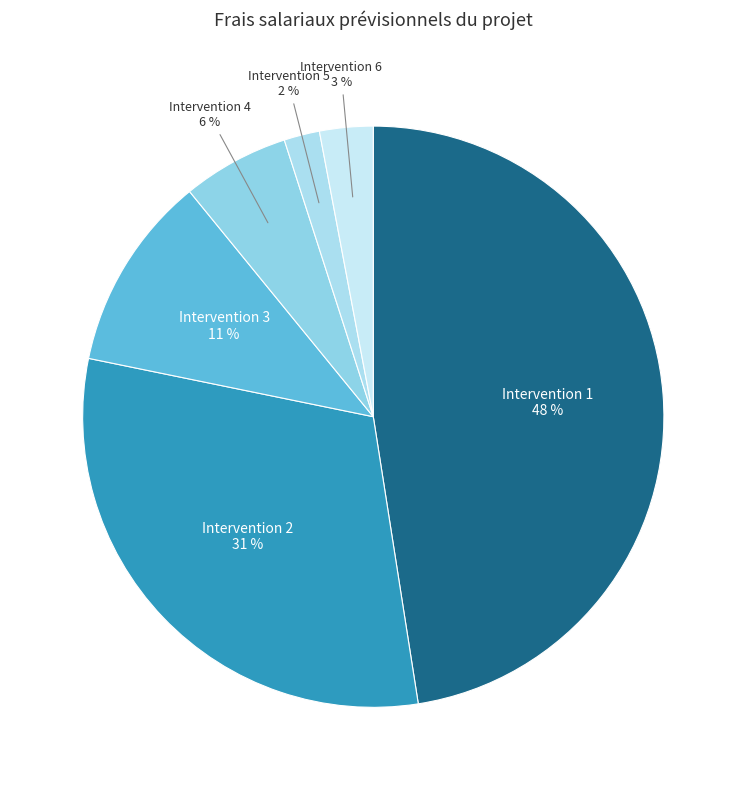

Count the number of slices in the pie.

6